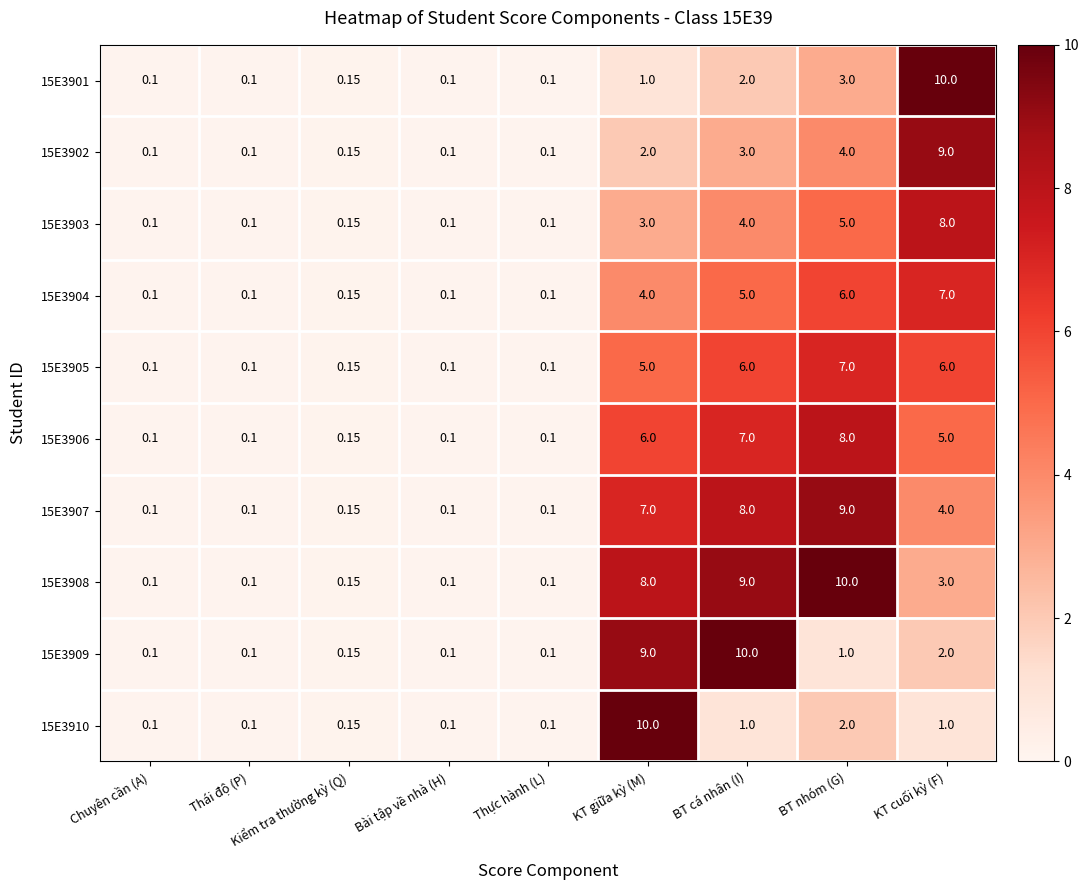

Which category has the highest value in the 15E3903 series?

KT cuối kỳ (F)